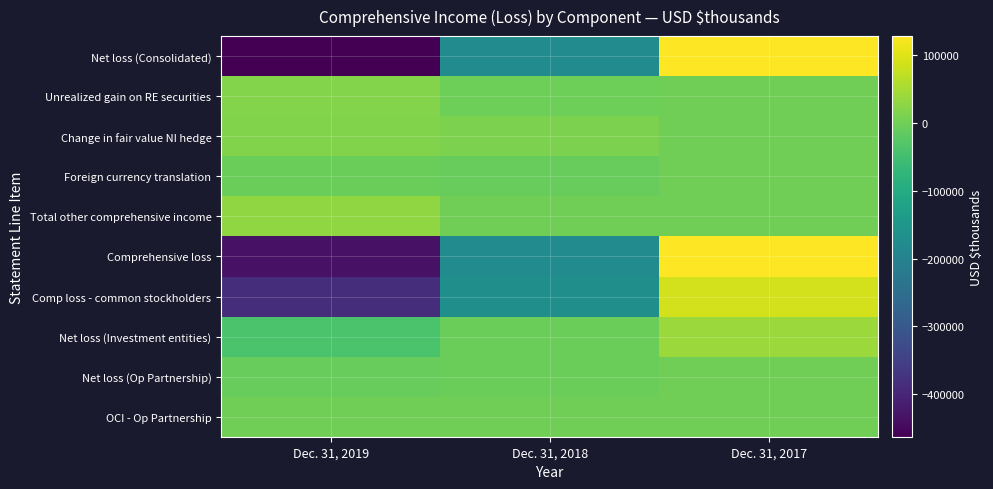

What is the total value across all series at Dec. 31, 2018?

-533695